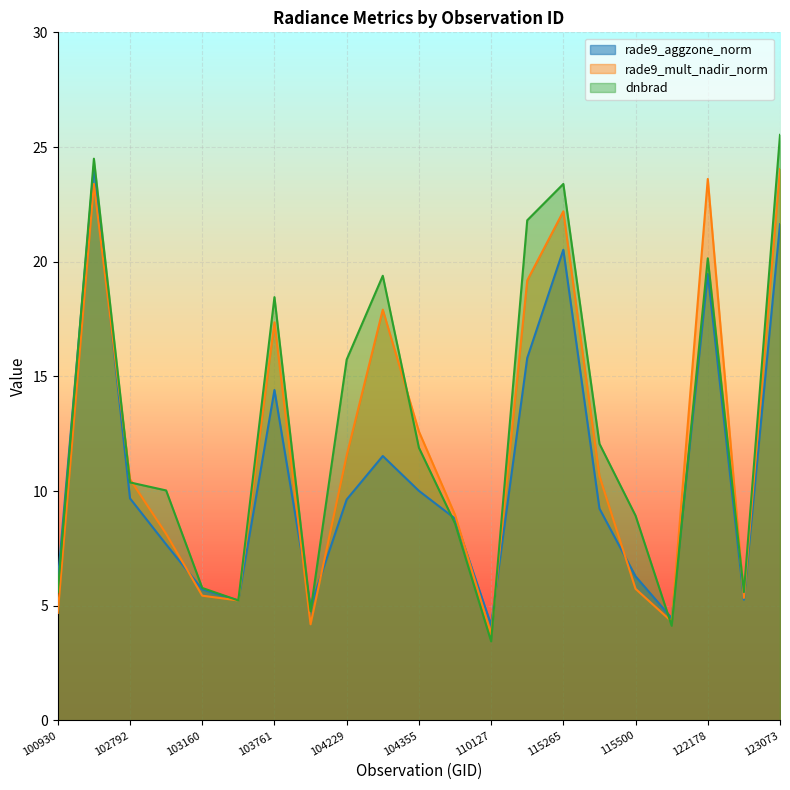

The value of dnbrad at 103761 is 18.5. True or false?

True